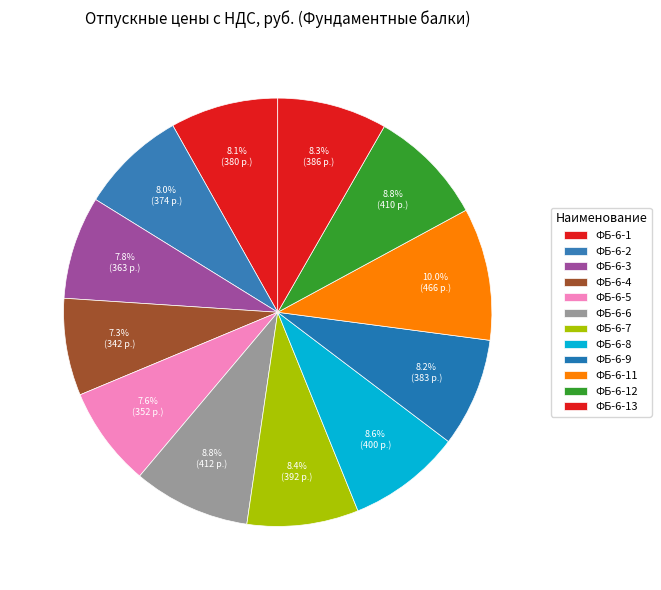

How many slices are in this pie chart?

12